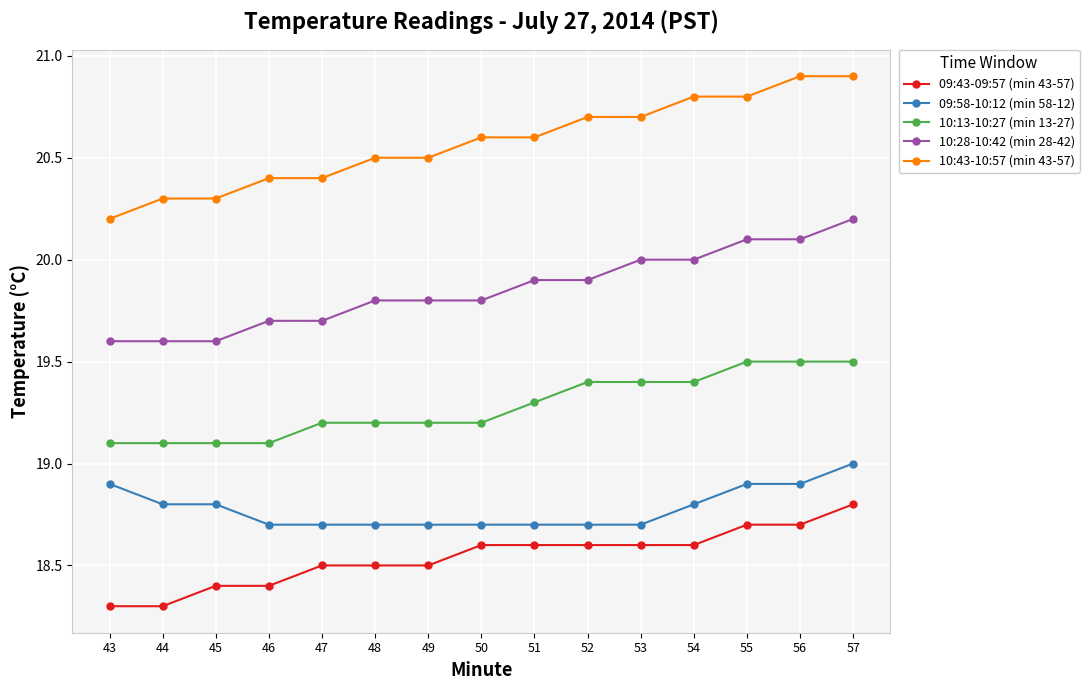

What is the value of the 09:43-09:57 (min 43-57) point at the 5th from the left?

18.5